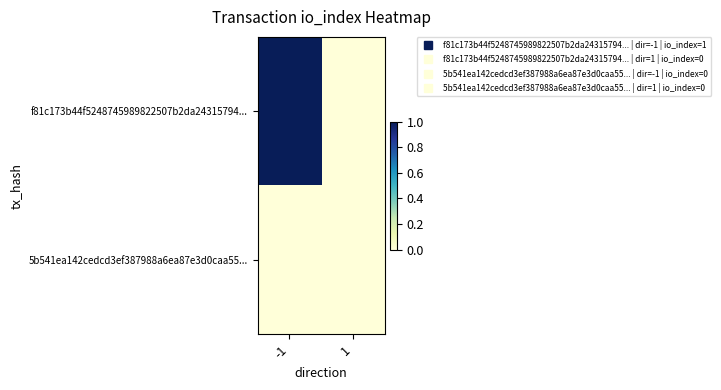

What is the difference between the highest and lowest values at -1?

1